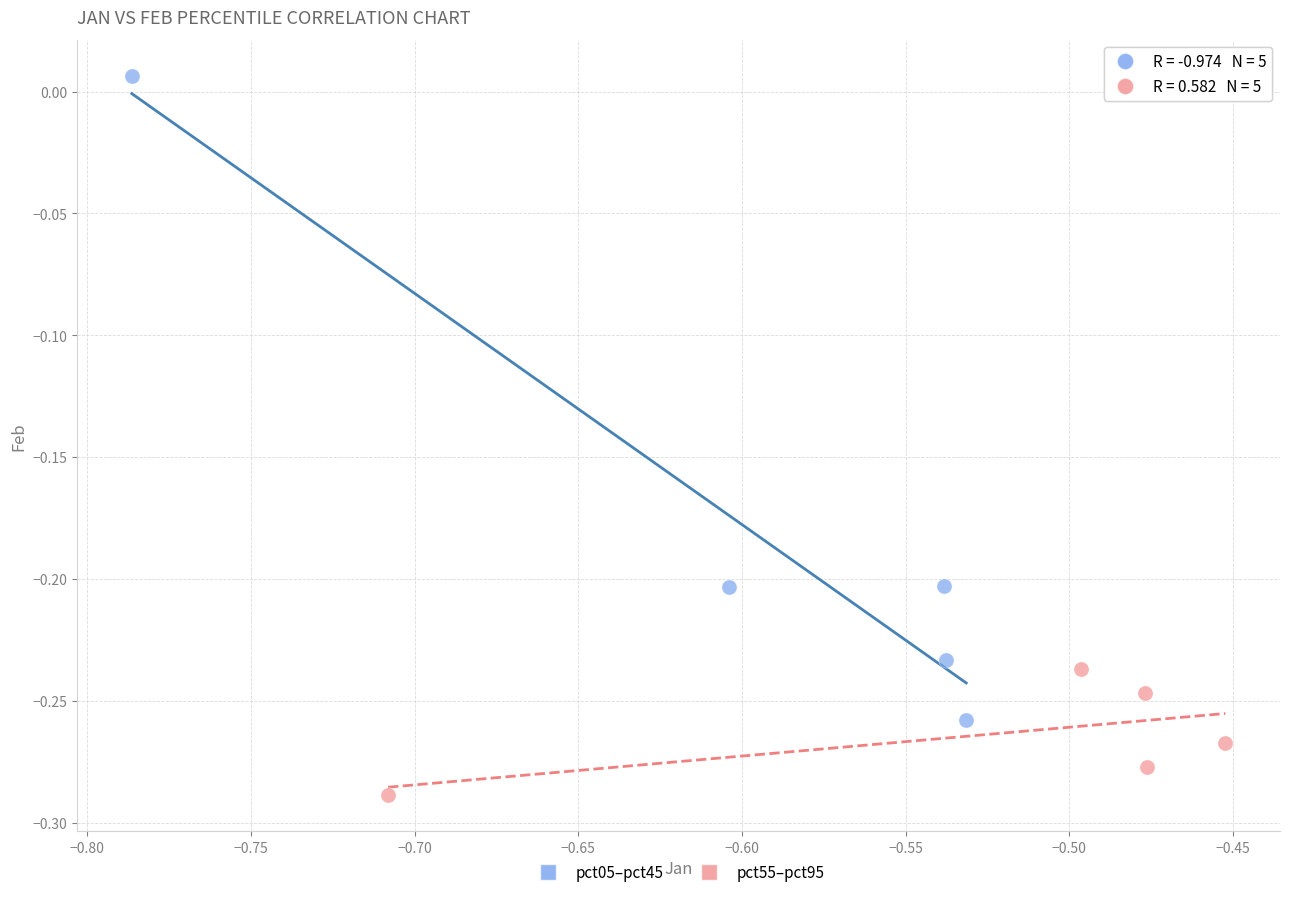

Which series has the largest Y range (max minus min)?

pct05–pct45